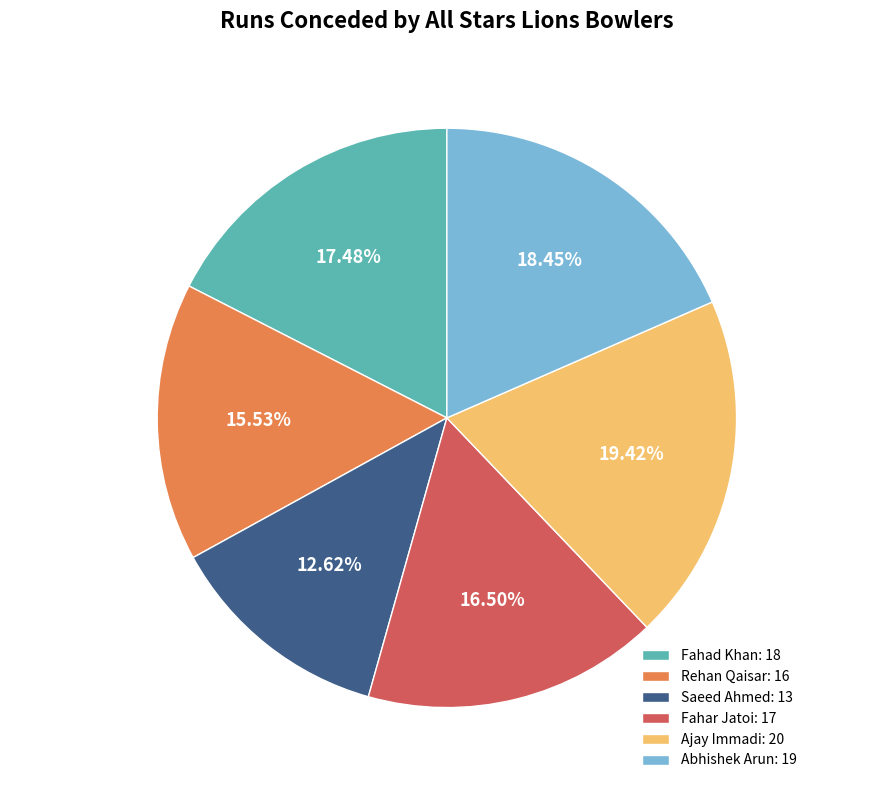

What is the largest slice in the pie chart?

Ajay Immadi